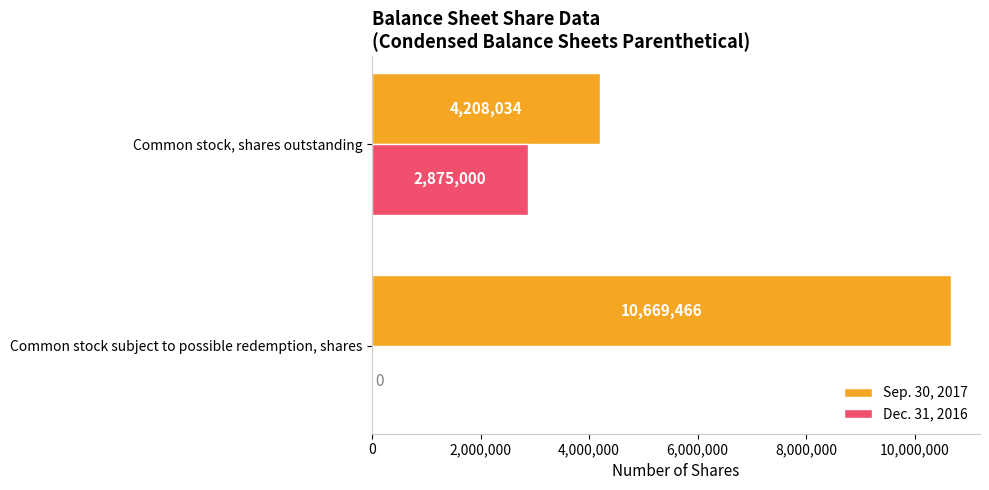

Which series changed the most between Common stock subject to possible redemption, shares and Common stock, shares outstanding?

Sep. 30, 2017